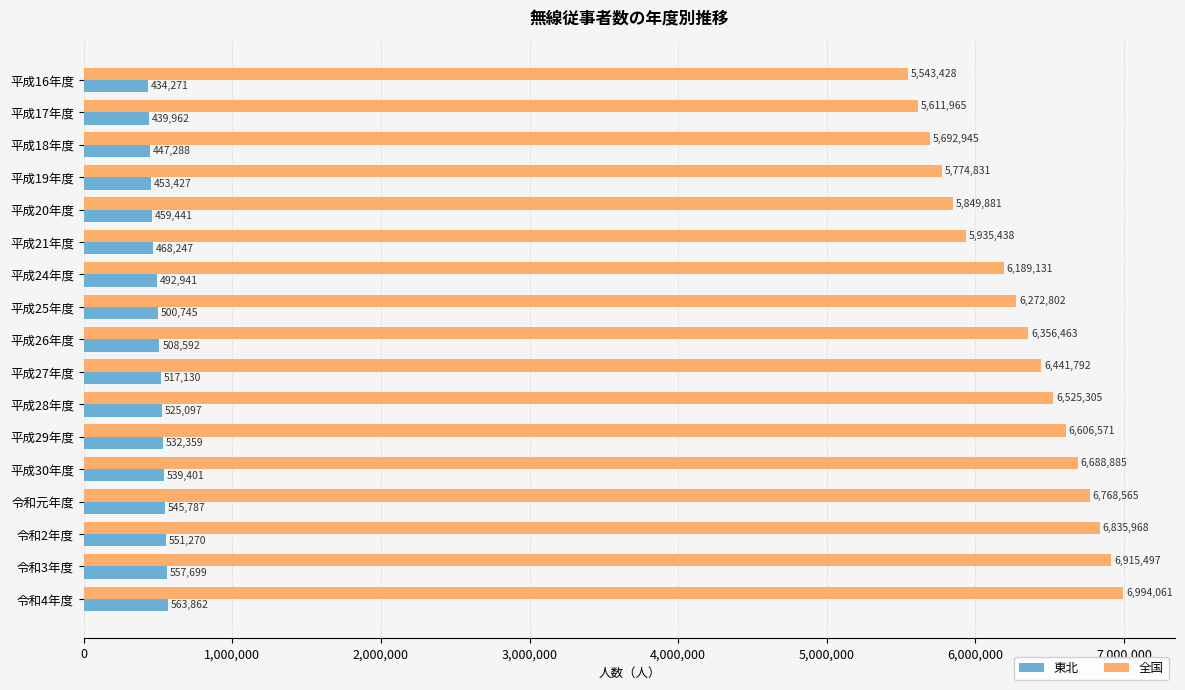

True or false: 全国 has a value of 2974457 at 平成24年度.

False